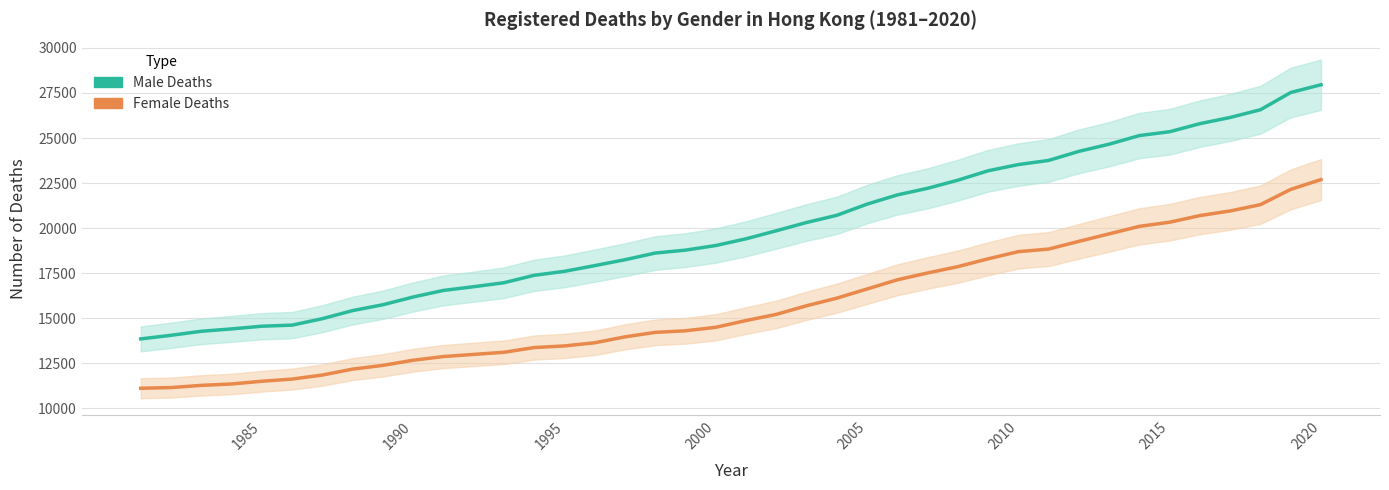

How many values in the No. of Female Deaths series exceed 14872?

20